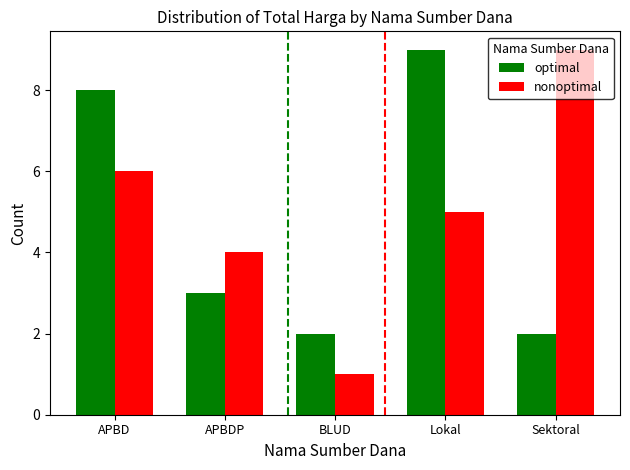

Is it true that nonoptimal equals 1 at BLUD?

True